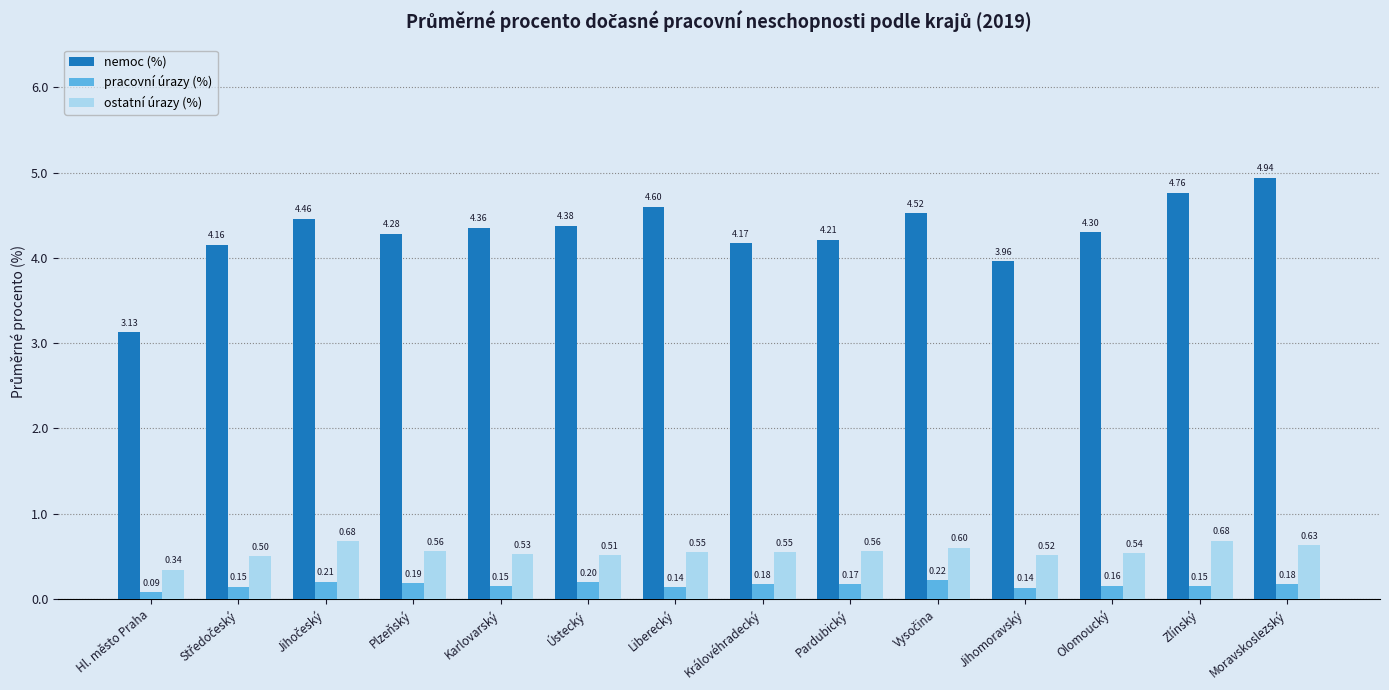

Which series has the largest total across all categories?

nemoc (%)